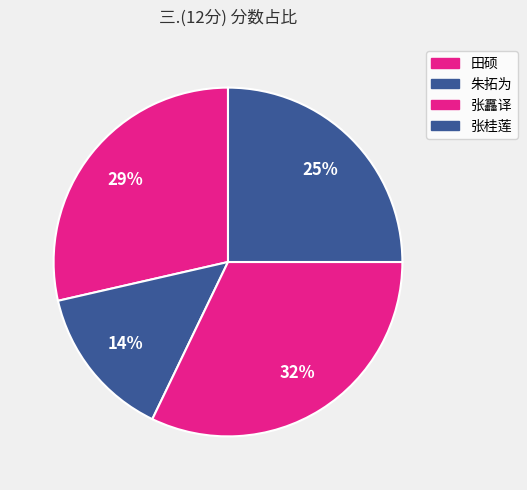

Count the number of slices in the pie.

4